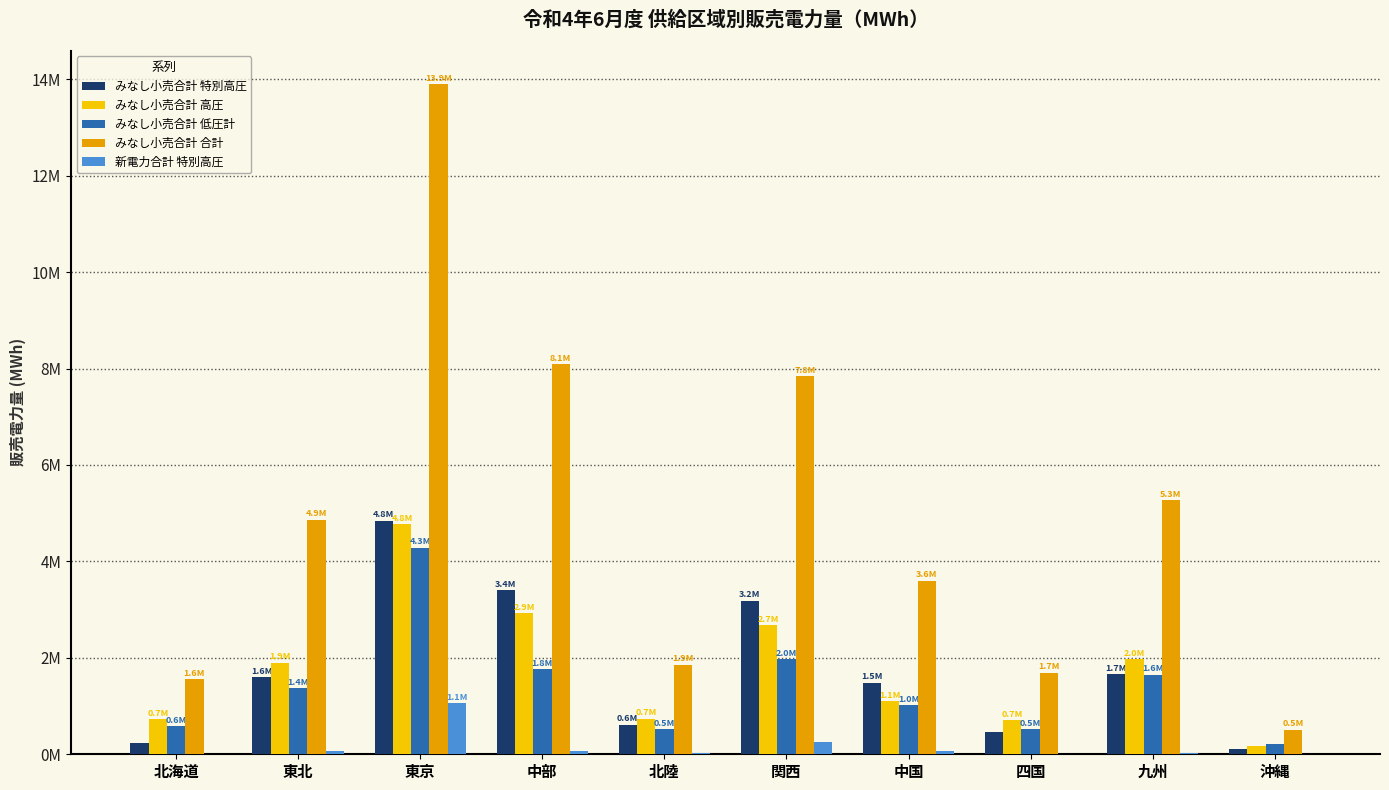

Does the chart contain stacked bars?

No